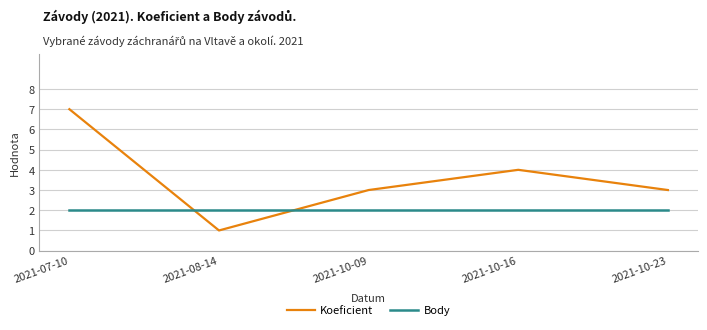

True or false: Body has a value of 2 at 2021-08-14.

True